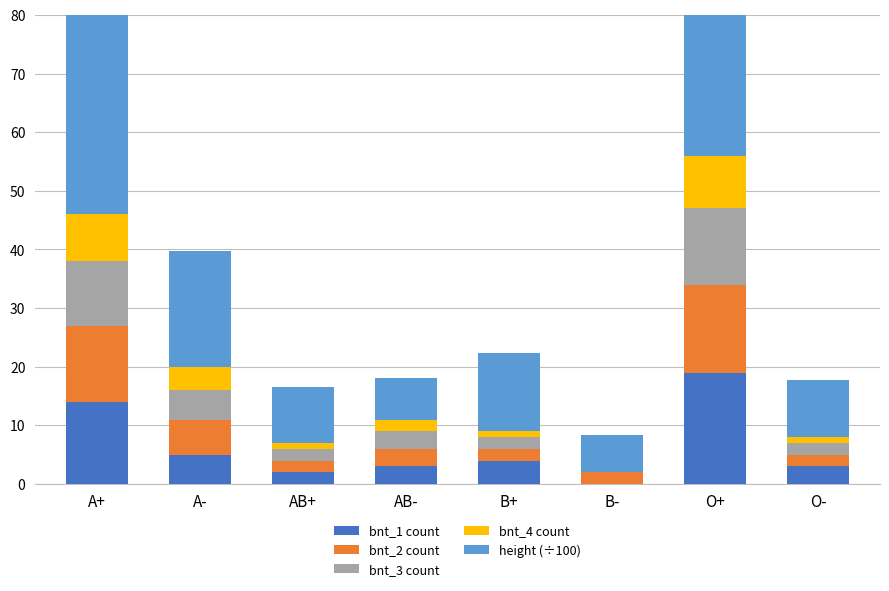

What is the value of the bnt_3 count bar at the 5th from the left?

2.0